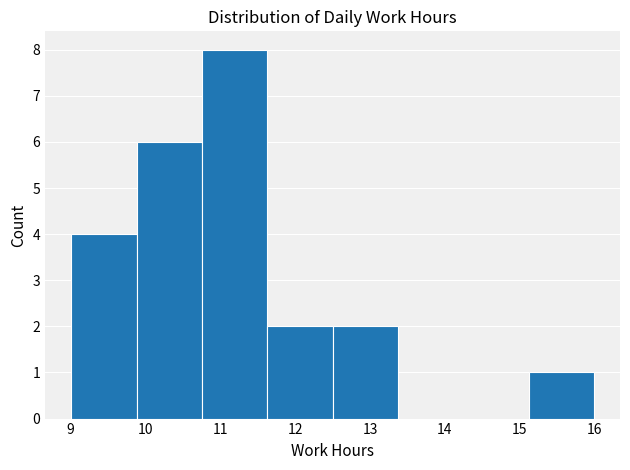

Reading left to right, list every bar in this chart as the range it spans on the x-axis followed by its height. Neither the bar edges nor the heights are printed on the chart, so give them approximately, as read against the axes.

9.0 to 9.9: 4
9.9 to 10.8: 6
10.8 to 11.6: 8
11.6 to 12.5: 2
12.5 to 13.4: 2
13.4 to 14.2: 0
14.2 to 15.1: 0
15.1 to 16.0: 1